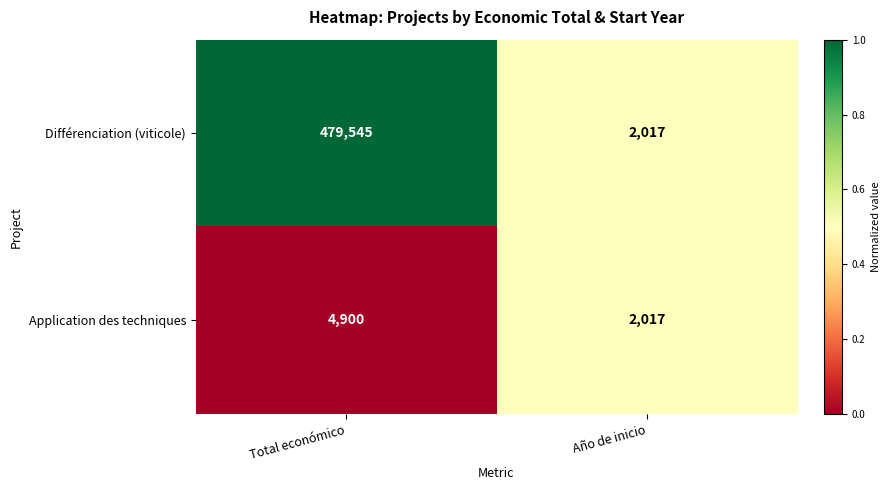

Which label corresponds to the smallest value in the chart?

Año de inicio